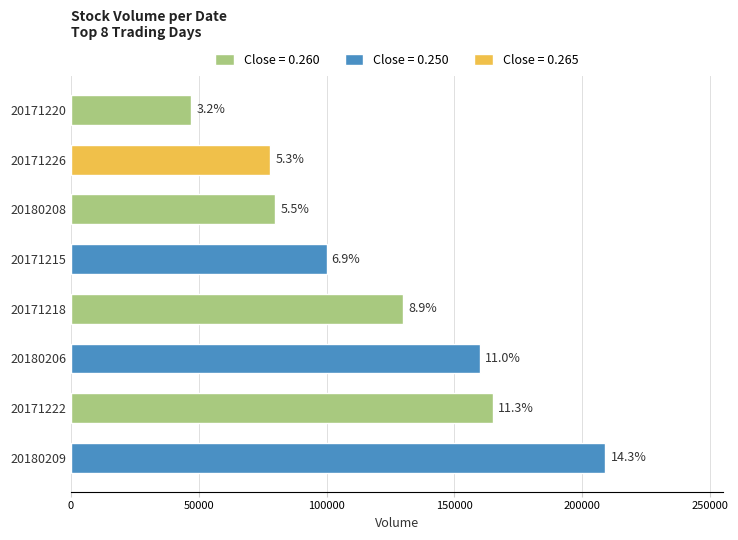

Are the bars horizontal?

Yes